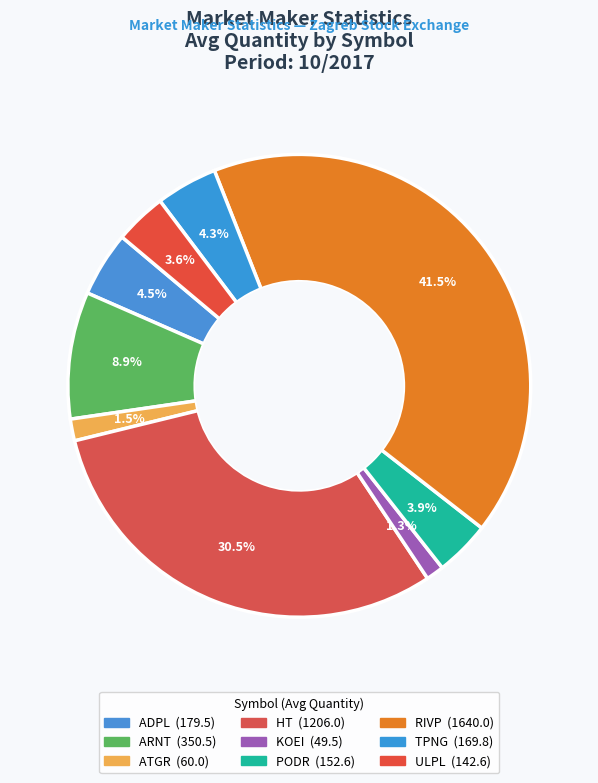

To the nearest percent, what is the difference between the ULPL and ATGR slice percentages?

2%